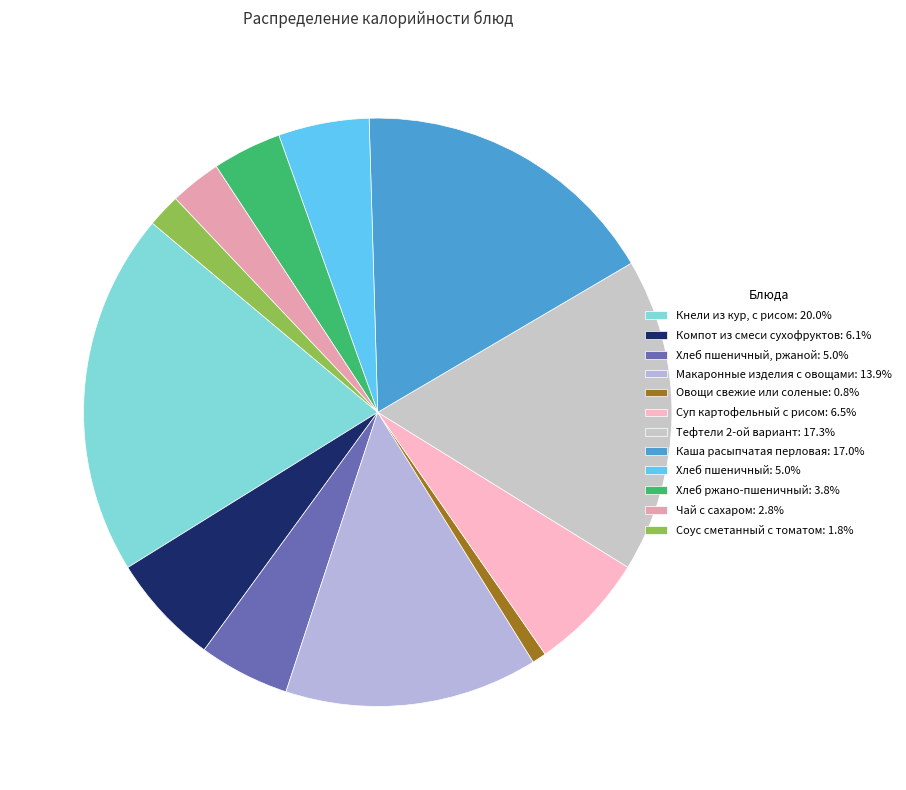

How many segments does this pie chart have?

12